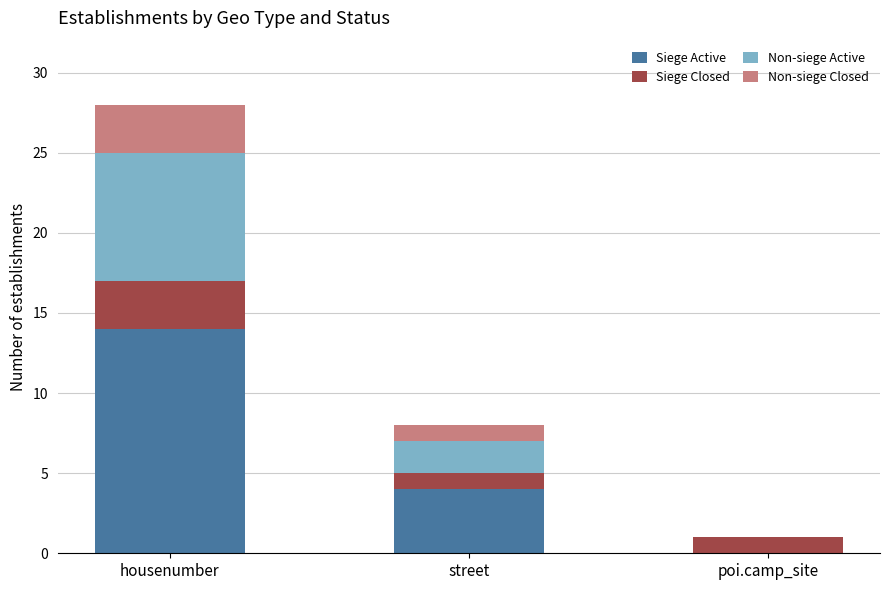

What are all the series names shown in the legend?

Siege Active, Siege Closed, Non-siege Active, Non-siege Closed